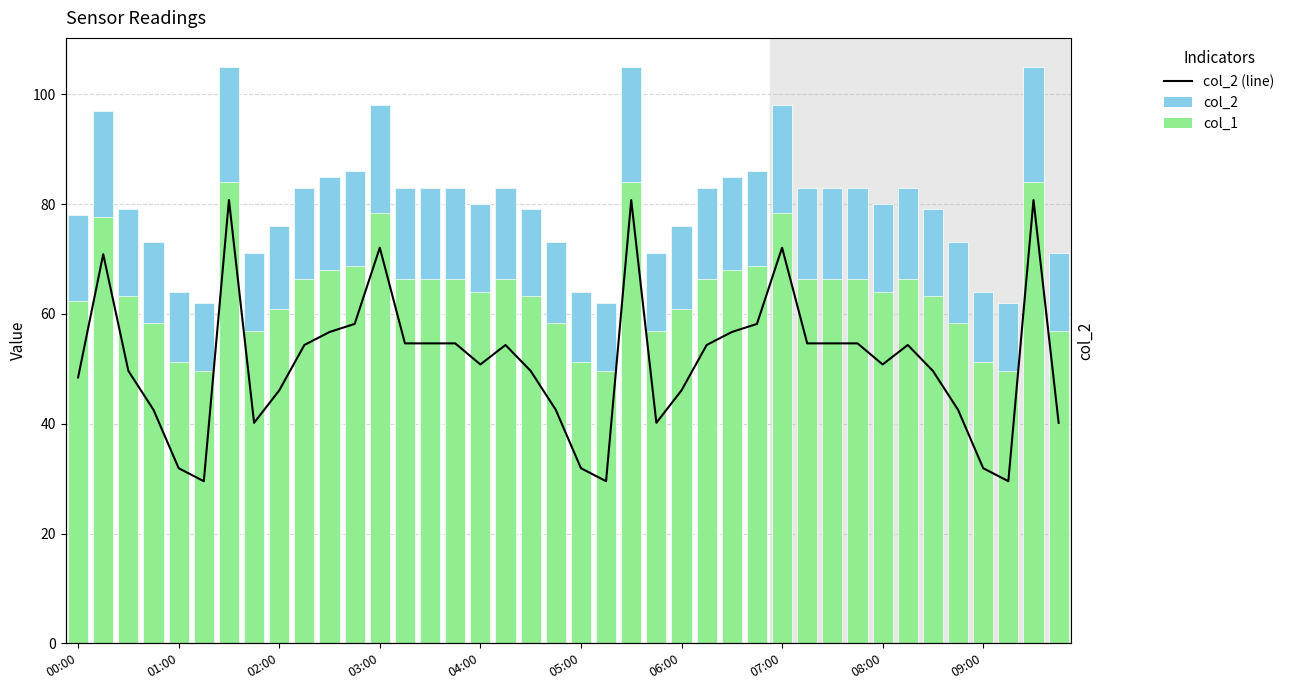

List the series in order of their peak value, lowest first.

col_2, col_2 line, col_1